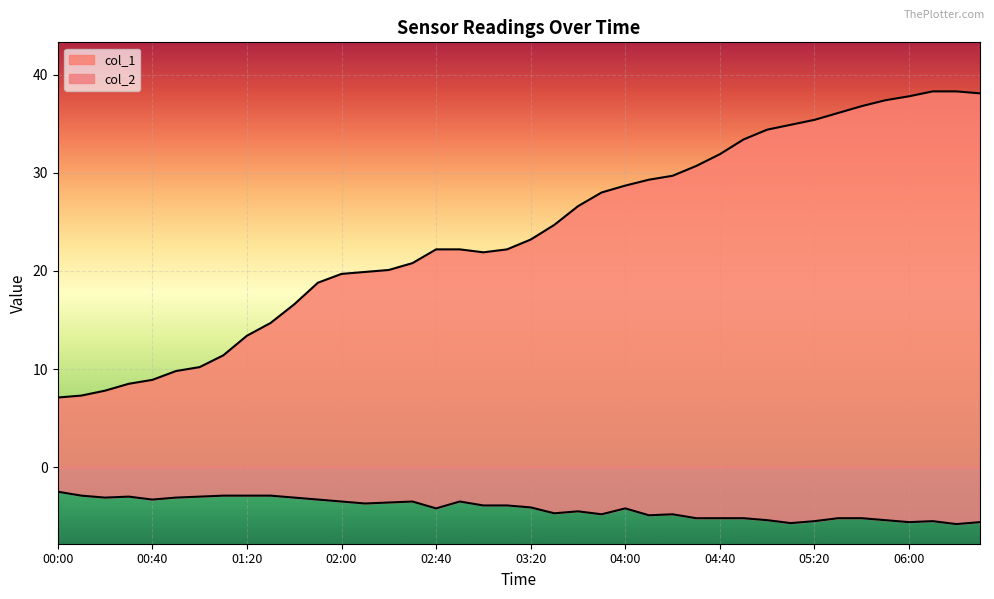

Which series has the largest total across all categories?

col_1